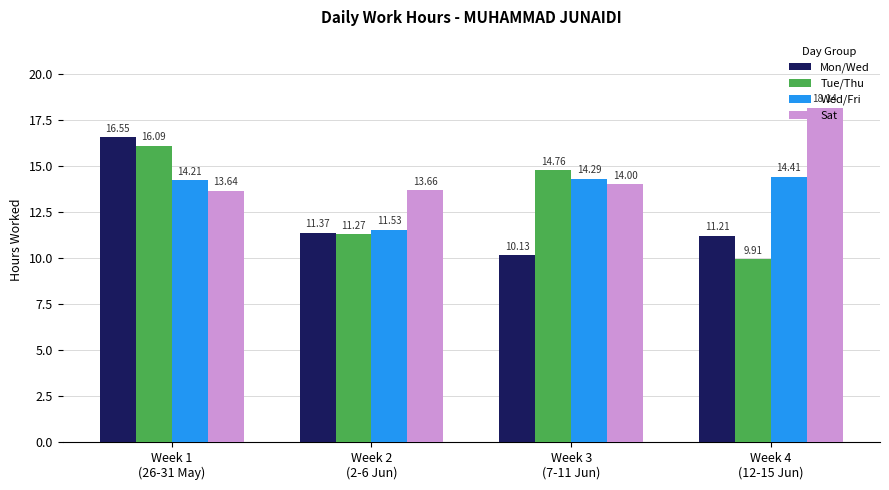

Where is Tue/Thu nearest to the value 13?

Week 2
(2-6 Jun)